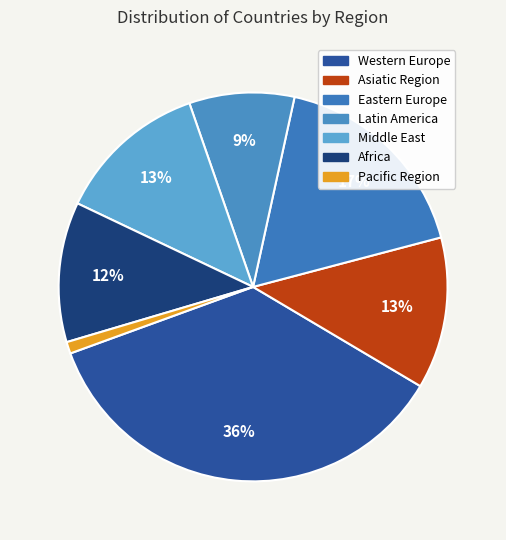

How many segments does this pie chart have?

7